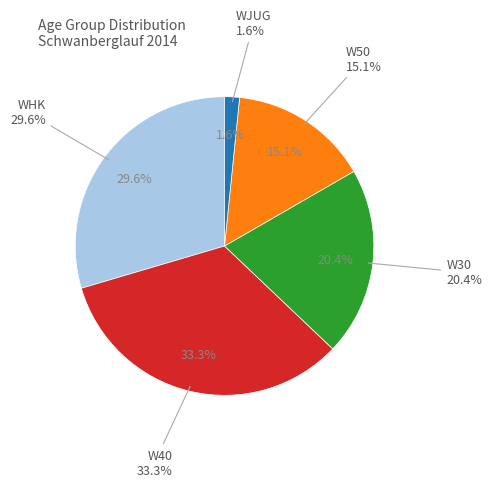

Between W50 and W30, which is larger?

W30